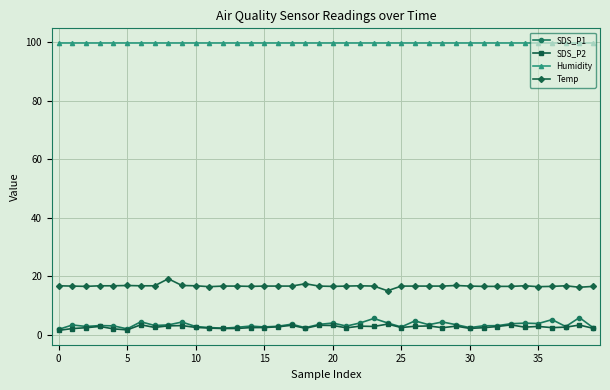

What is the difference between the maximum and minimum values in the Temp series?

4.1